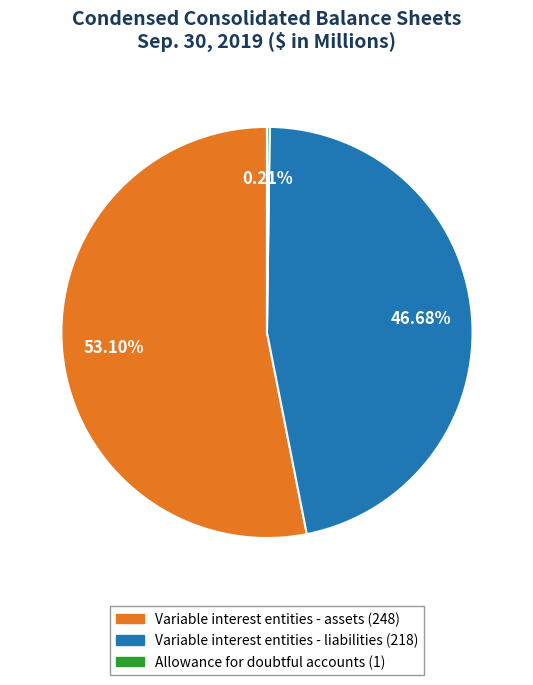

Does Variable interest entities - assets represent more than half of the total?

Yes